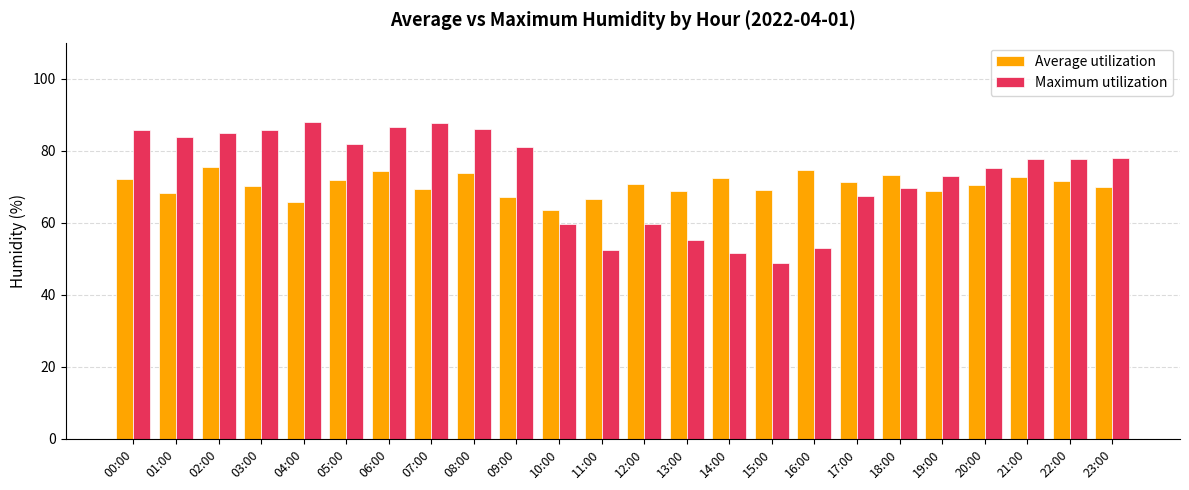

What is the sum of all Maximum utilization values?

1750.3